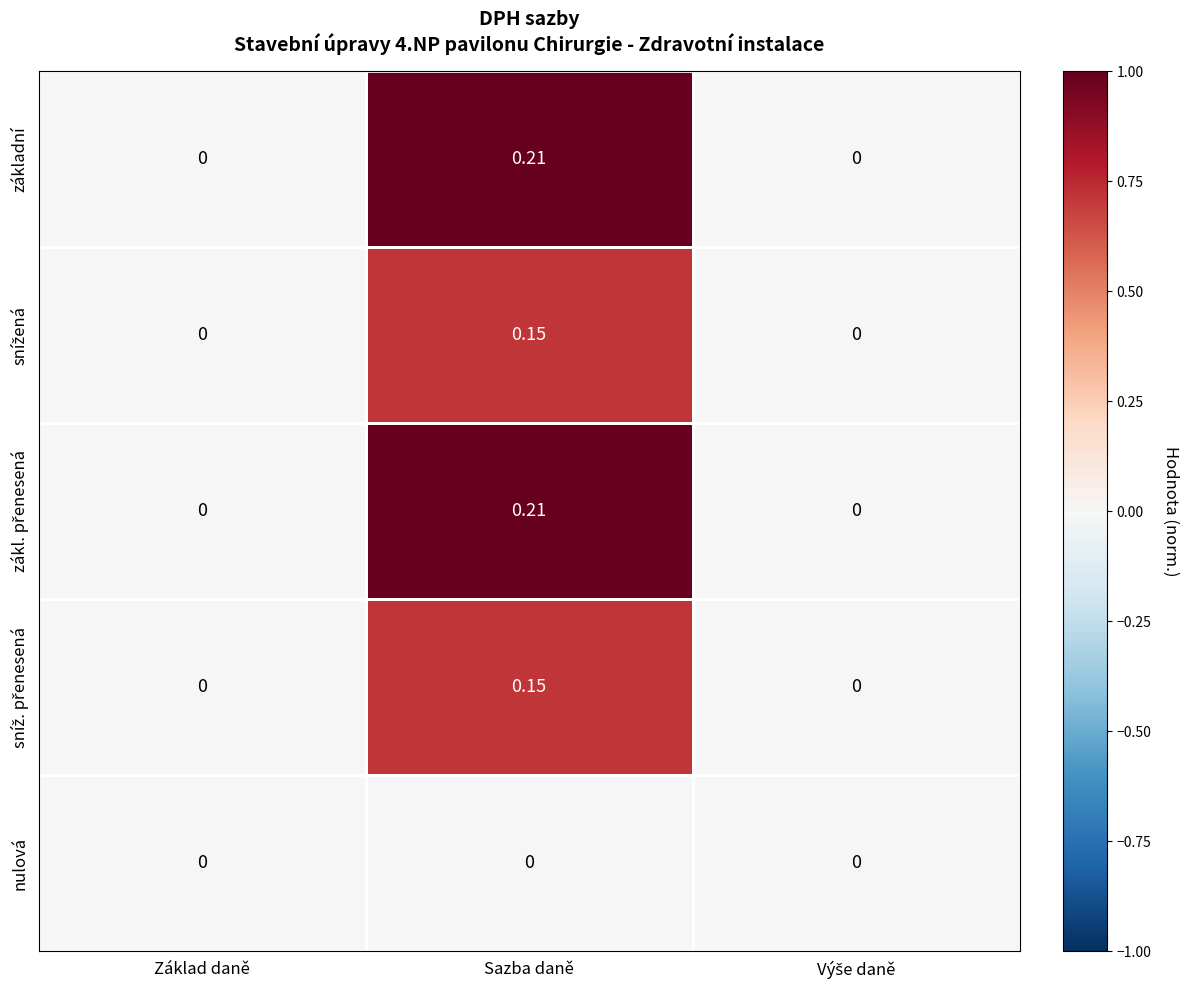

Which category has the highest value across all series?

Sazba daně